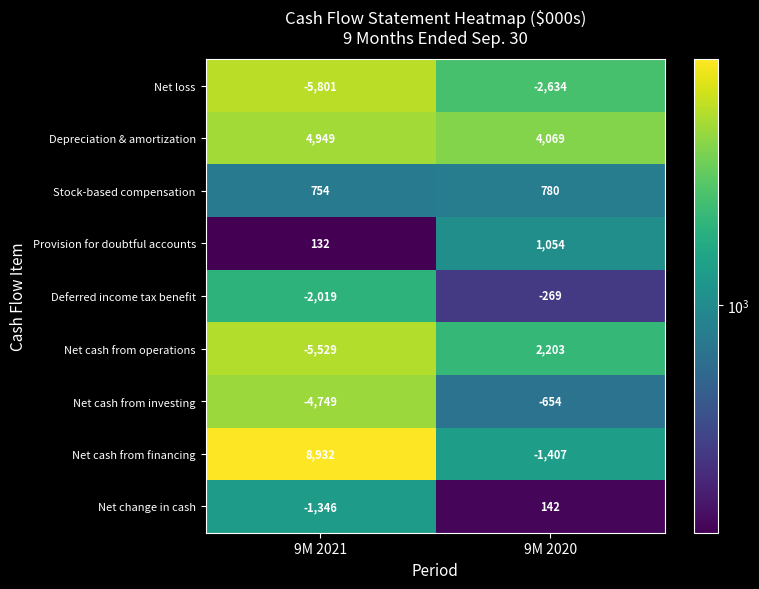

The value of Net loss at 9M 2021 is -1679. True or false?

False